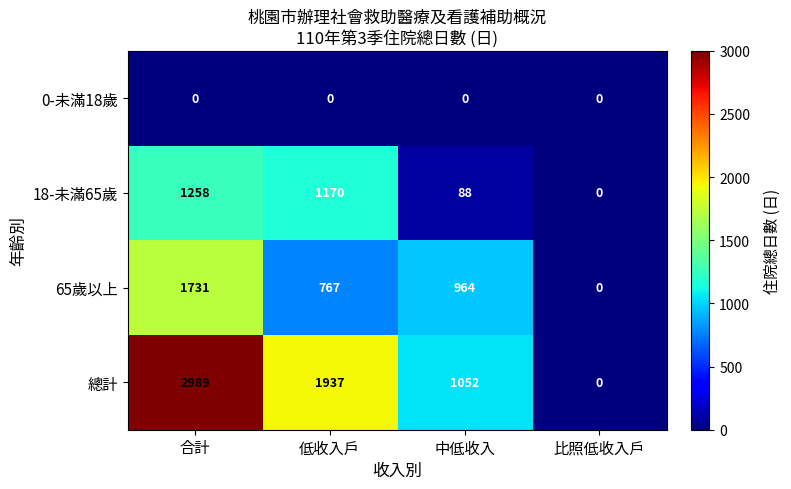

True or false: 總計 has a value of 4200 at 合計.

False